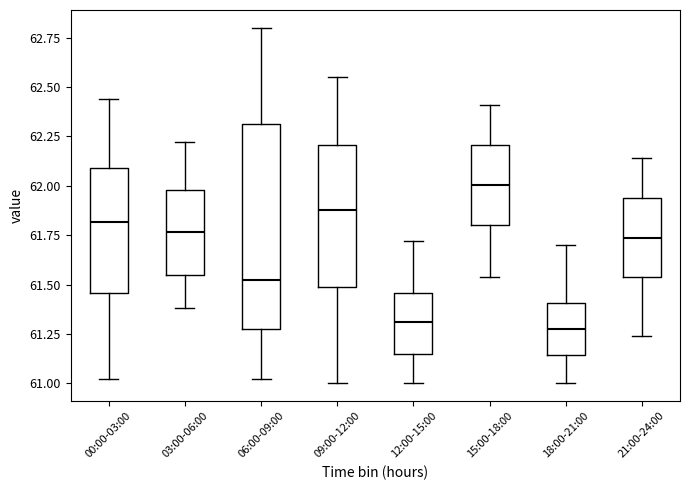

Which box is the tallest, from its lower edge to its upper edge?

06:00-09:00